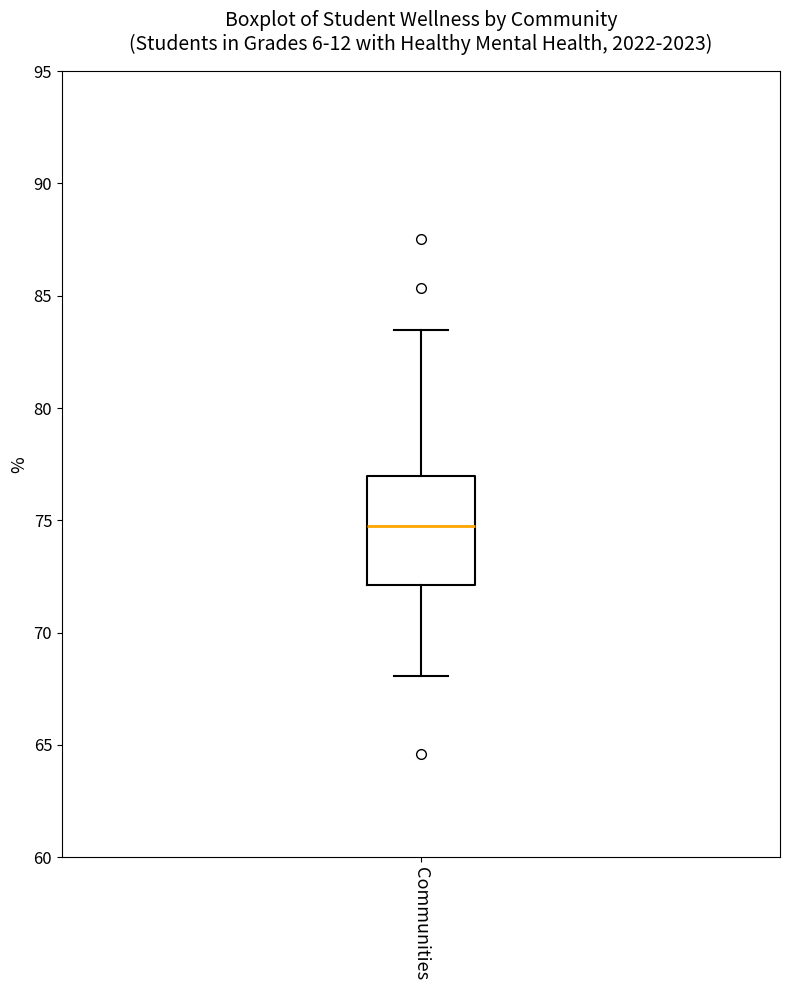

Where does the upper whisker of the box for Communities end on the y-axis? The values are not printed on the chart, so give them approximately, as read against the axis.

83.5